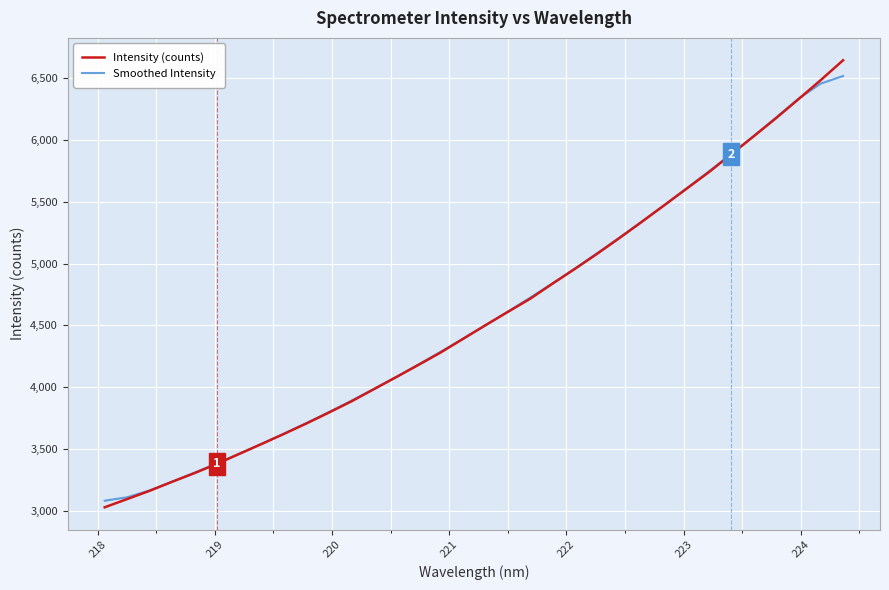

Which series has the largest range (max minus min)?

Intensity (counts)